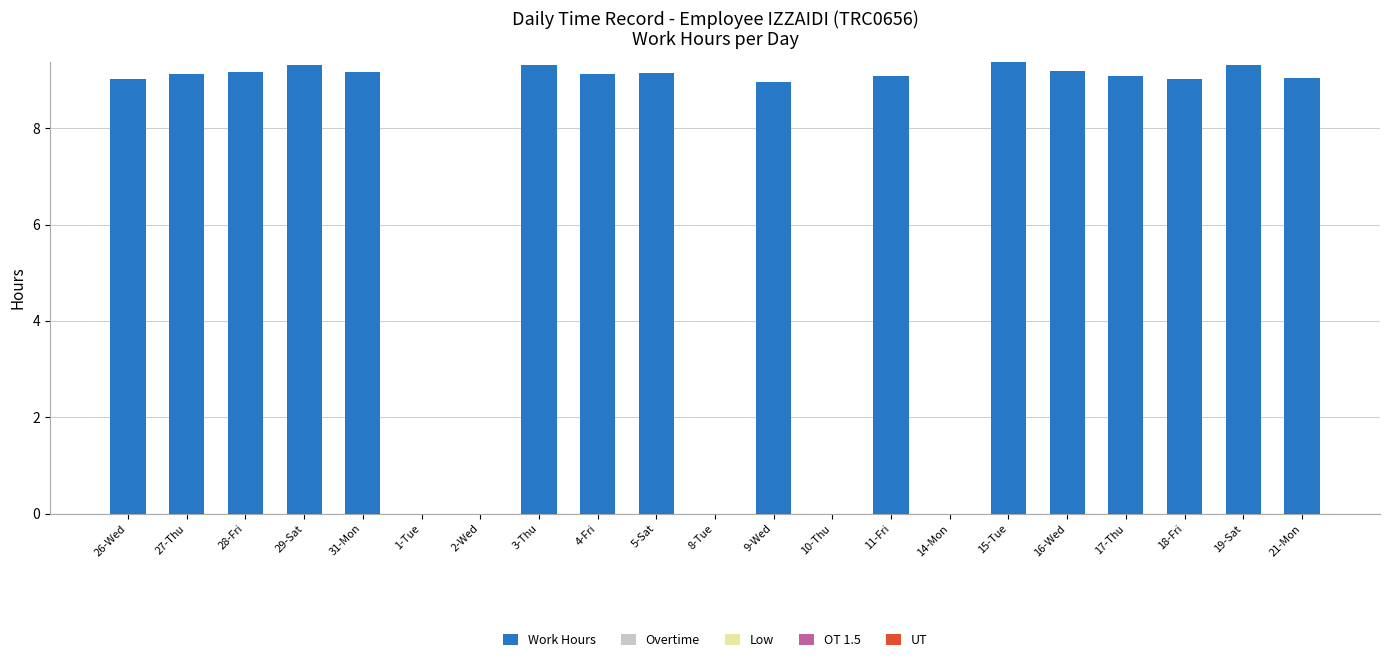

The value at 5-Sat is 9.1. True or false?

True